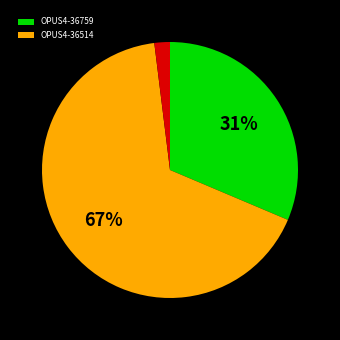

Does any single category account for the majority?

Yes